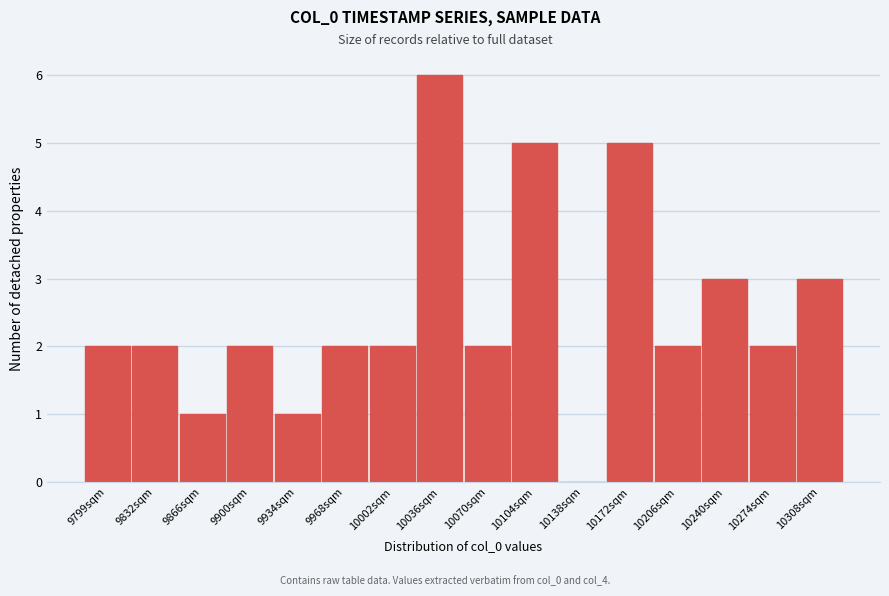

Reading left to right, list all the values displayed in this chart.

9799sqm=2	9832sqm=2	9866sqm=1	9900sqm=2	9934sqm=1	9968sqm=2	10002sqm=2	10036sqm=6	10070sqm=2	10104sqm=5	10138sqm=0	10172sqm=5	10206sqm=2	10240sqm=3	10274sqm=2	10308sqm=3